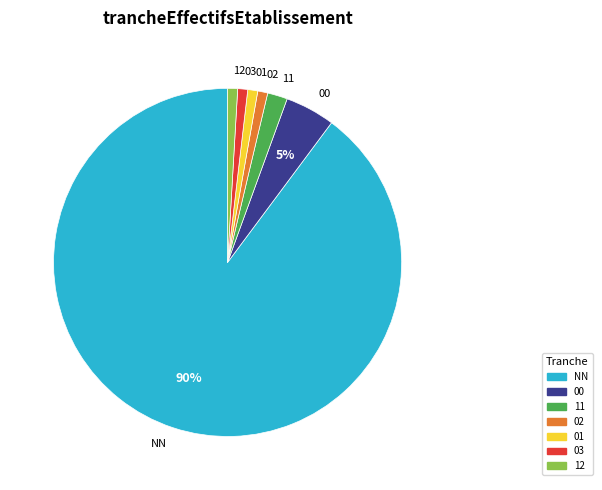

What percentage is the 11 slice, to the nearest percent?

2%